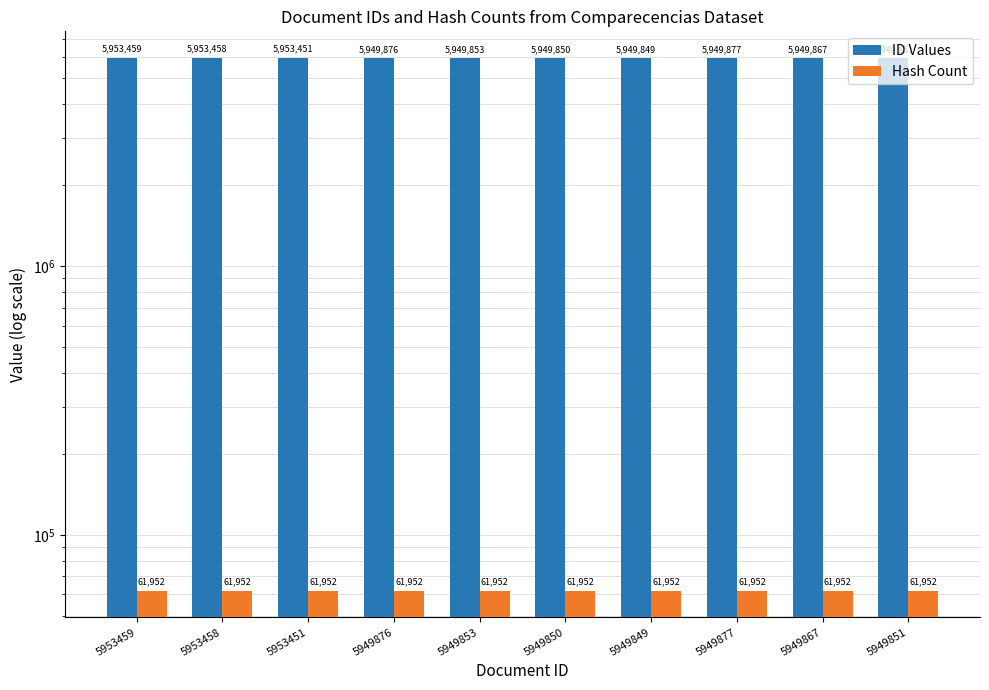

The Hash Count series shows 100157 at 5949867. True or false?

False